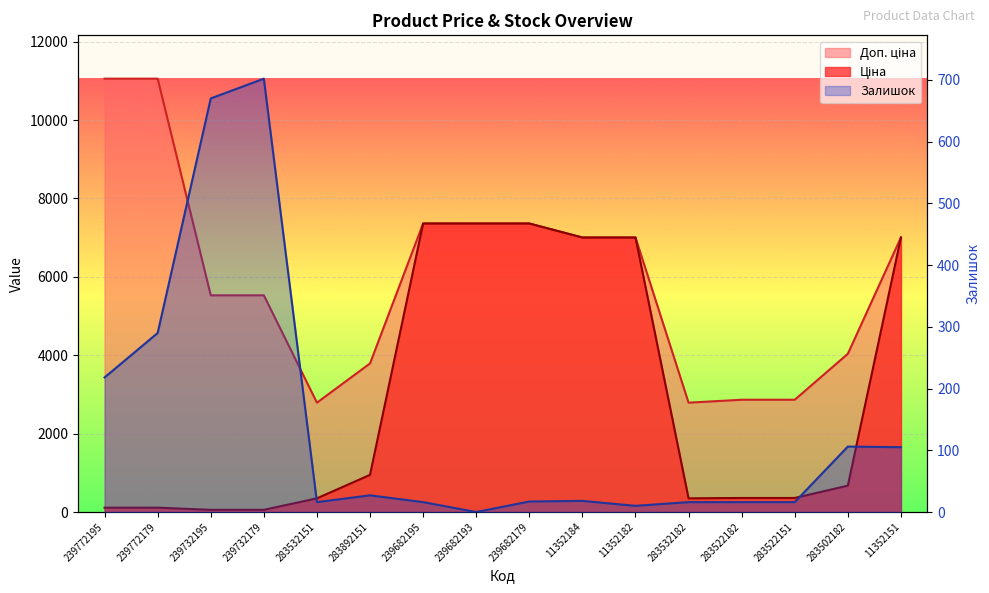

Reading left to right, list all the values displayed in this chart.

Ціна: 239772195=110.5	239772179=110.5	239732195=55.3	239732179=55.3	283532151=348.6	283892151=947.6	239682195=7360.2	239682193=7360.2	239682179=7360.2	11352184=7002.7	11352182=7002.7	283532182=348.6	283522182=358.0	283522151=358.0	283502182=672.7	11352151=7002.7
Доп. ціна: 239772195=11055.0	239772179=11055.0	239732195=5528.0	239732179=5528.0	283532151=2789.2	283892151=3790.3	239682195=7360.2	239682193=7360.2	239682179=7360.2	11352184=7002.7	11352182=7002.7	283532182=2789.2	283522182=2863.8	283522151=2863.8	283502182=4036.0	11352151=7002.7
Залишок: 239772195=218.0	239772179=290.0	239732195=670.0	239732179=702.0	283532151=16.0	283892151=27.0	239682195=16.0	239682193=0.0	239682179=17.0	11352184=18.0	11352182=10.0	283532182=16.0	283522182=16.0	283522151=16.0	283502182=106.0	11352151=105.0